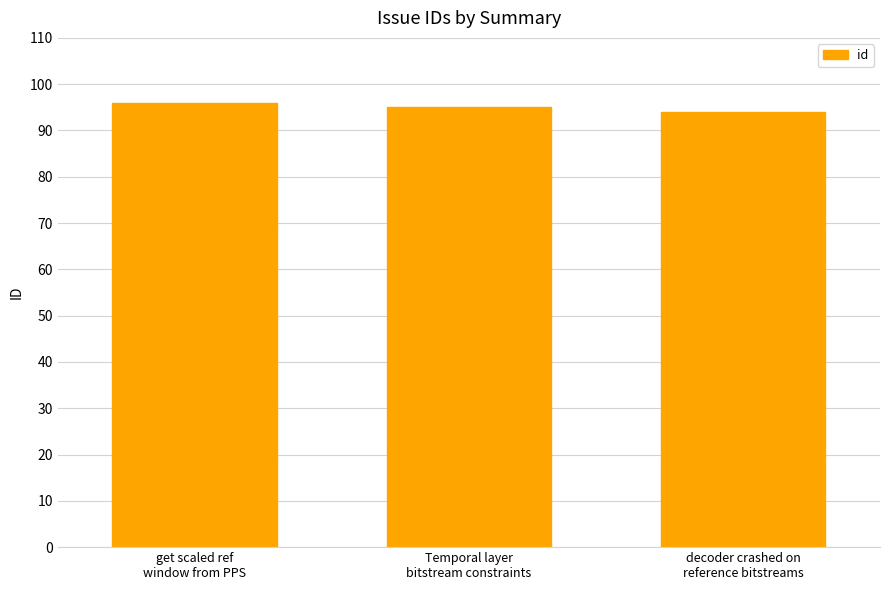

What is the label of the 2nd bar from the left?

Temporal layer
bitstream constraints